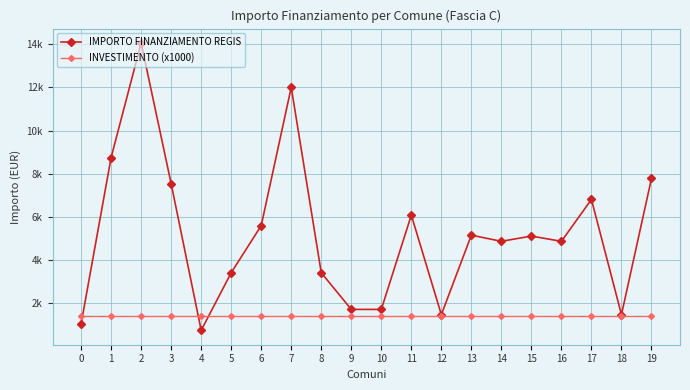

Is this an area chart (filled region under the line)?

No